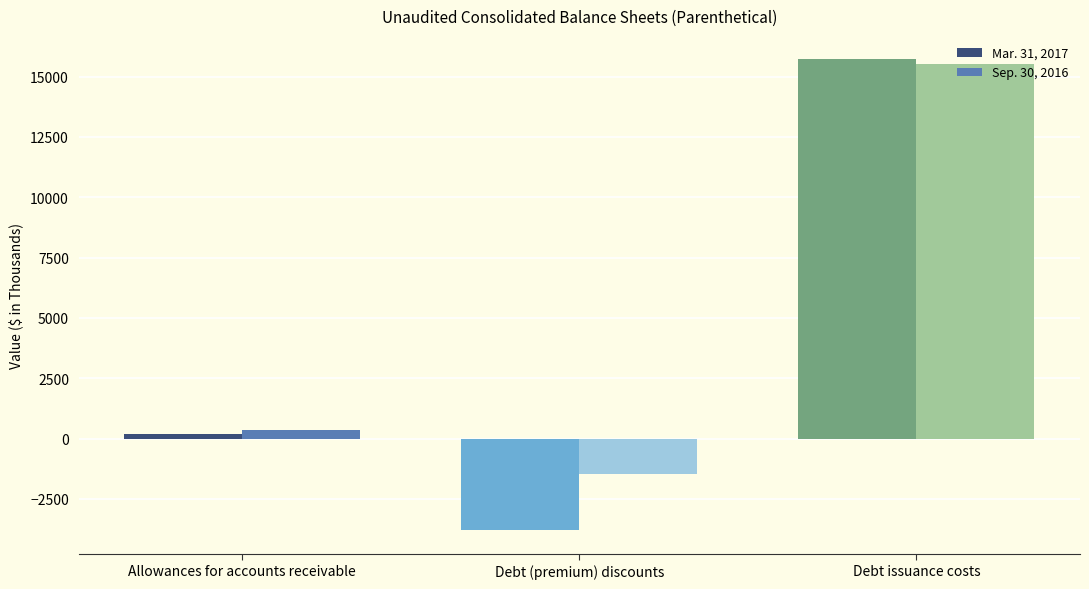

At Debt (premium) discounts, list the series in order from largest to smallest.

Sep. 30, 2016, Mar. 31, 2017